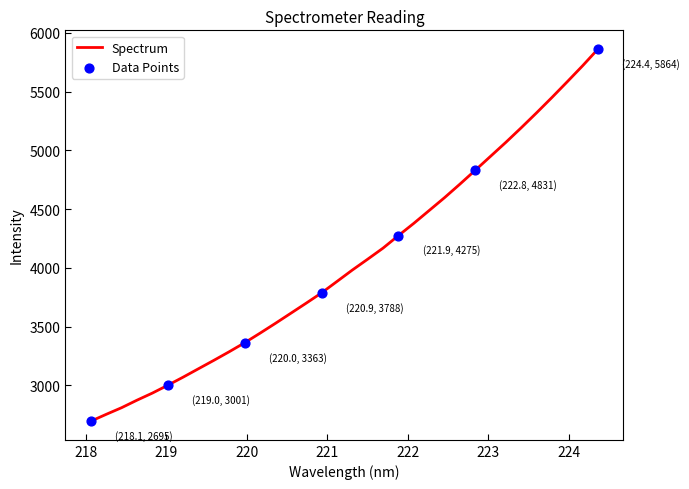

What is the difference between the maximum and minimum values?

3168.6